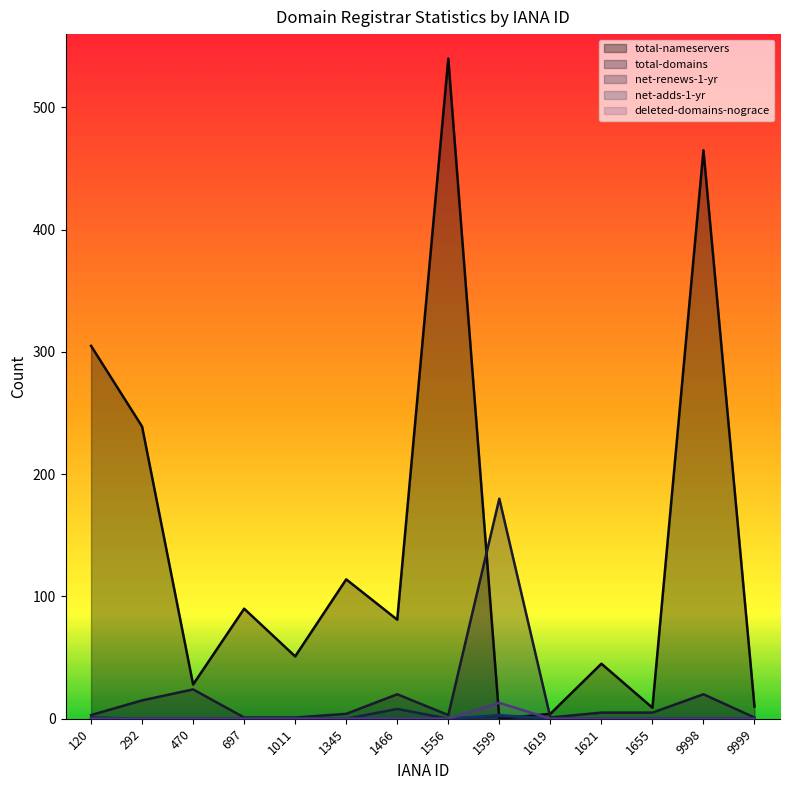

True or false: net-renews-1-yr and deleted-domains-nograce cross at least once.

False